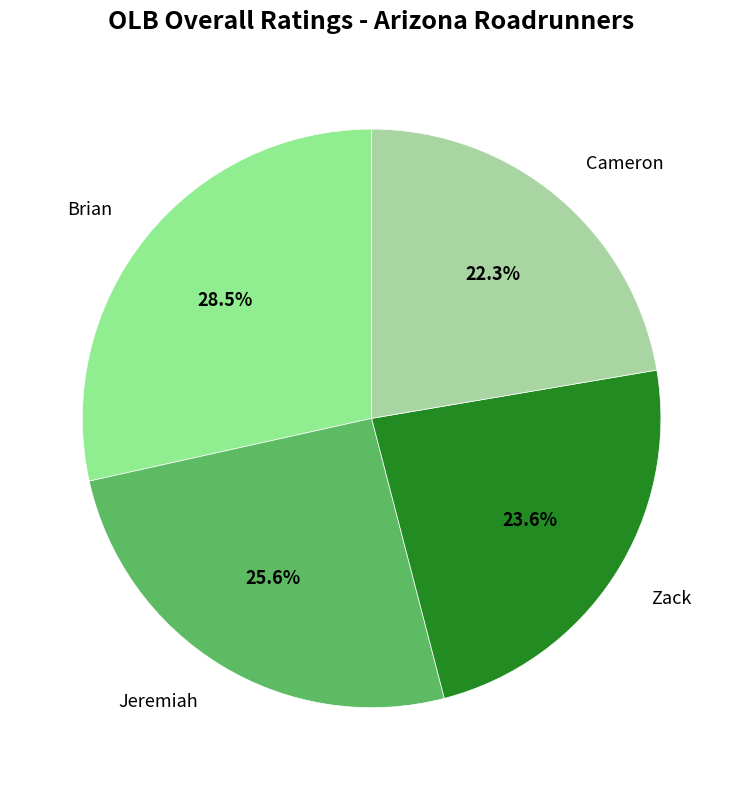

How many segments does this pie chart have?

4